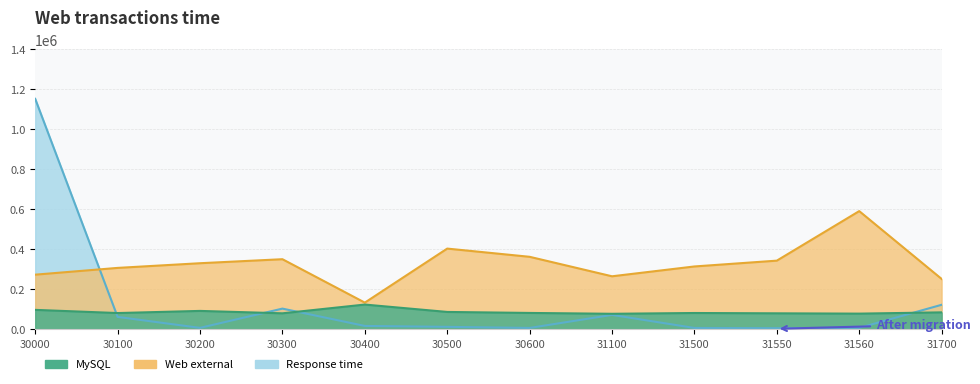

Which series has the largest total across all categories?

Web external